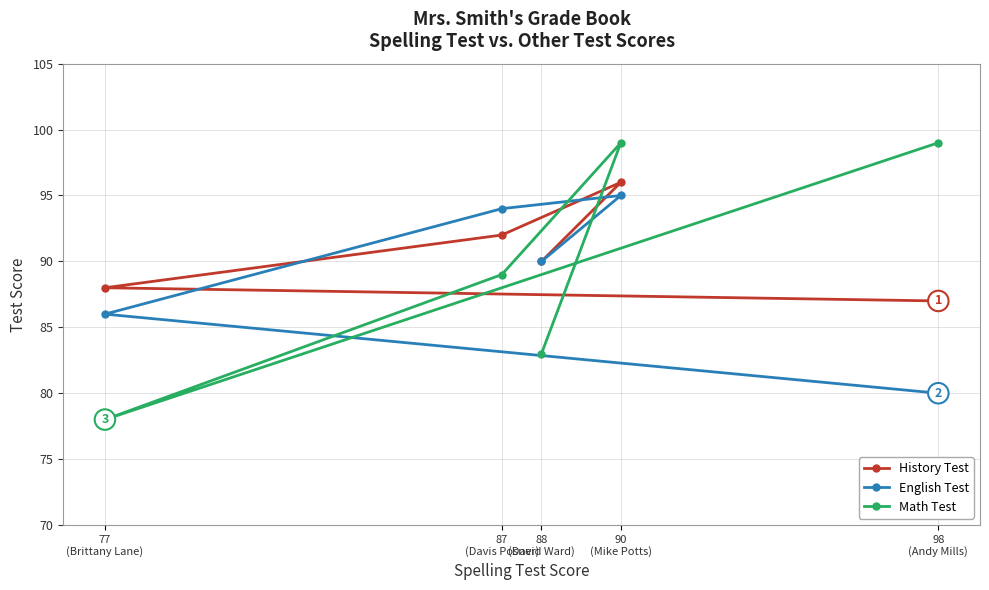

True or false: English Test and Math Test intersect in this chart.

True